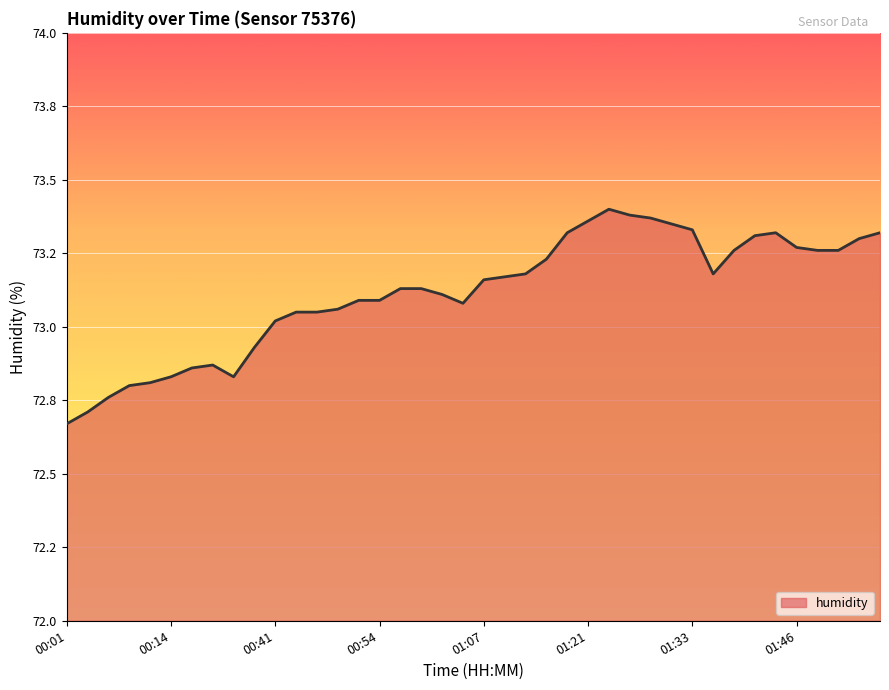

Does the chart have visible grid lines?

Yes